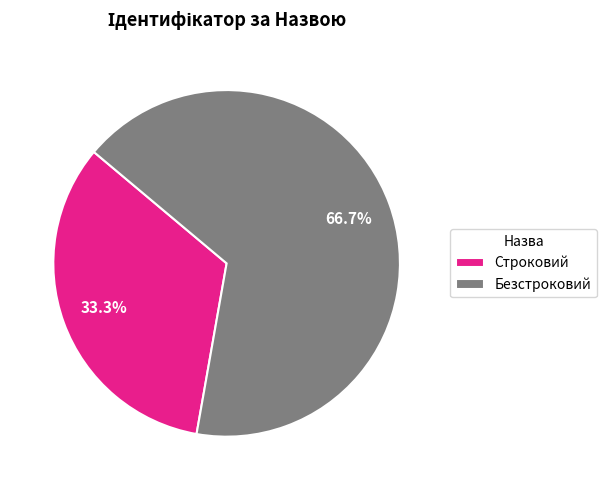

True or false: Строковий accounts for 20% of the total.

False